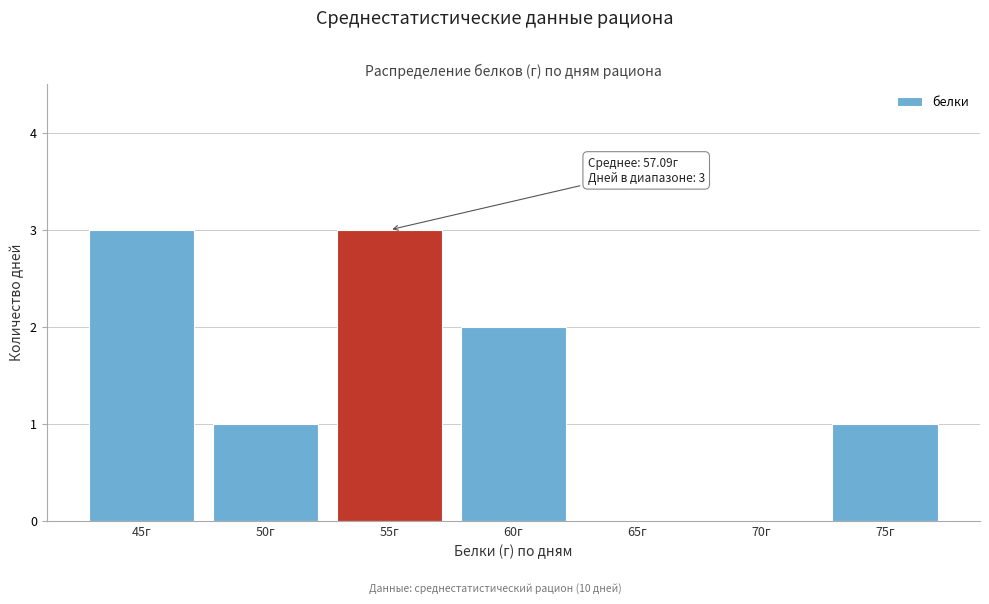

Reading left to right, what are all the values shown in this chart?

45г=3	50г=1	55г=3	60г=2	65г=0	70г=0	75г=1